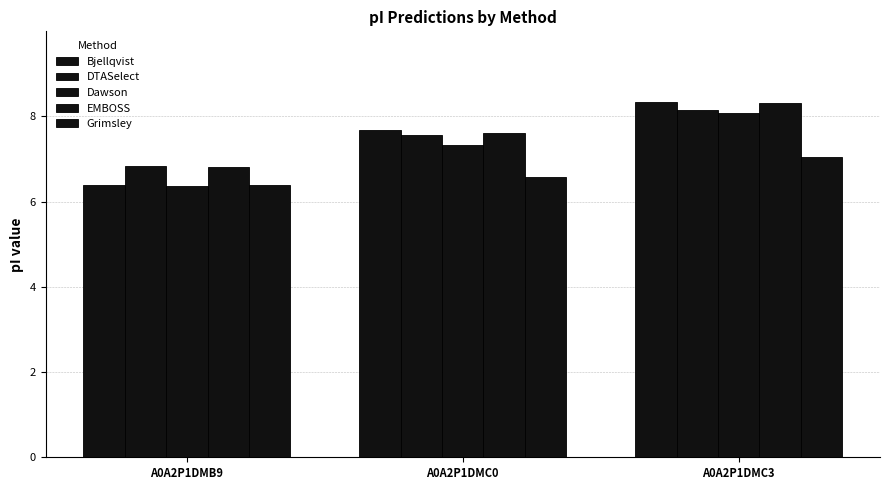

How many bars are there in each group?

5